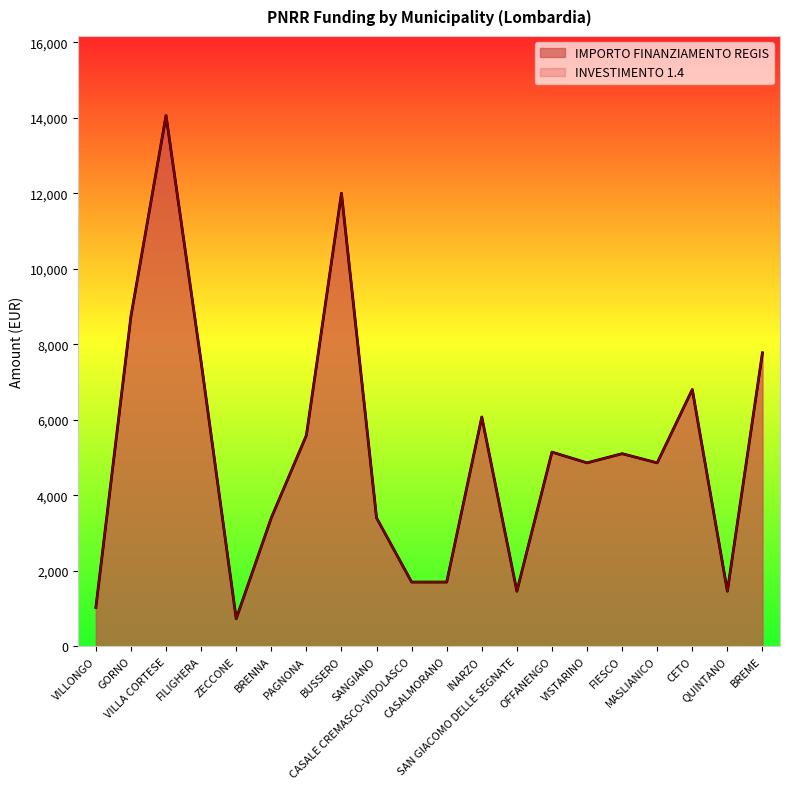

At which category does INVESTIMENTO 1.4 reach its first local peak?

VILLA CORTESE